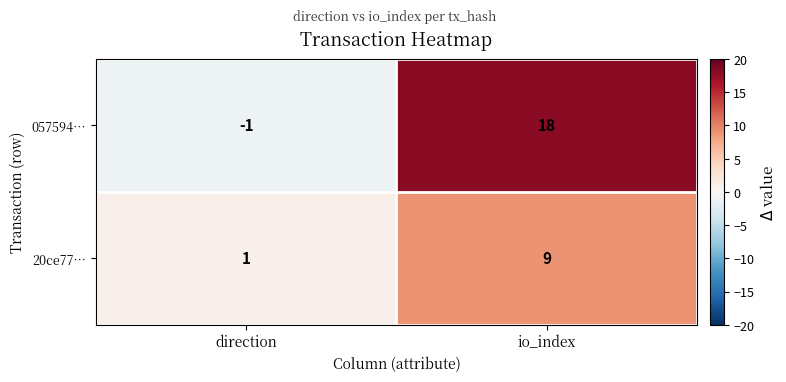

What is the sum of all 057594… values?

17